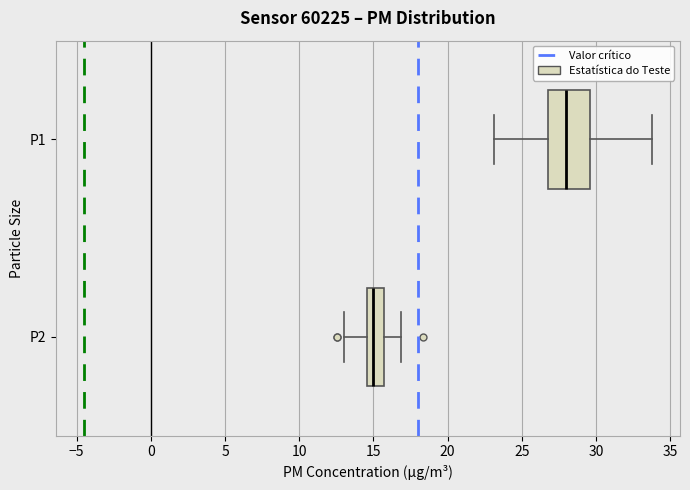

Reading bottom to top, read every box against the x-axis: the position of its median line, the range the box covers, and the ends of its whiskers. The values are not printed on the chart, so give them approximately, as read against the axis.

P2: median 15.0, box 14.5 to 15.5, whiskers 13.0 to 17.0
P1: median 28.0, box 27.0 to 29.5, whiskers 23.0 to 34.0